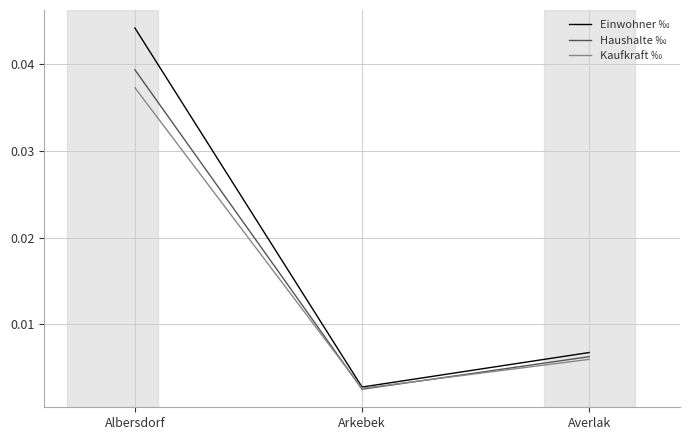

List the series in order of their peak value, lowest first.

Kaufkraft ‰, Haushalte ‰, Einwohner ‰